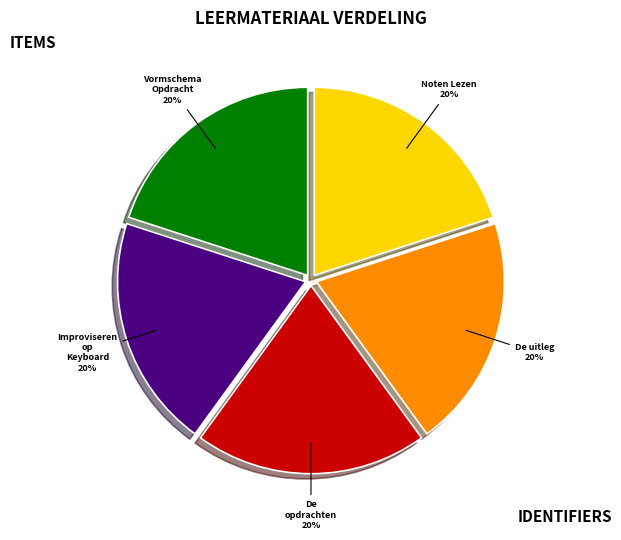

True or false: Vormschema Opdracht accounts for 20% of the total.

True